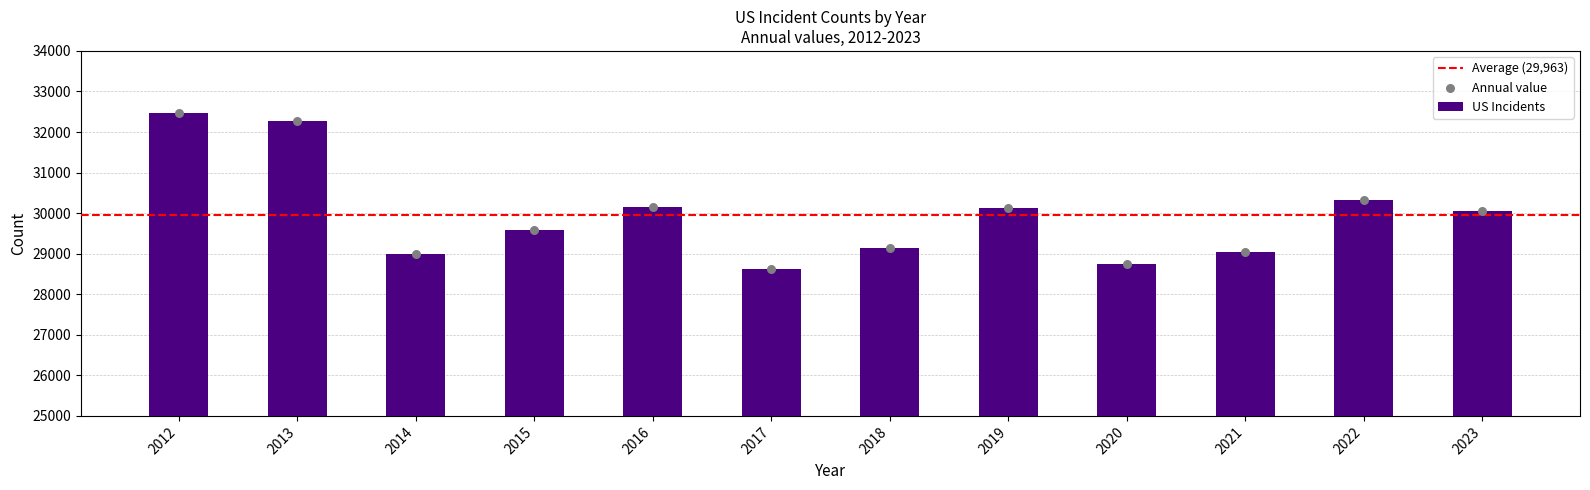

What is the change in value from 2014 to 2016?

+1153